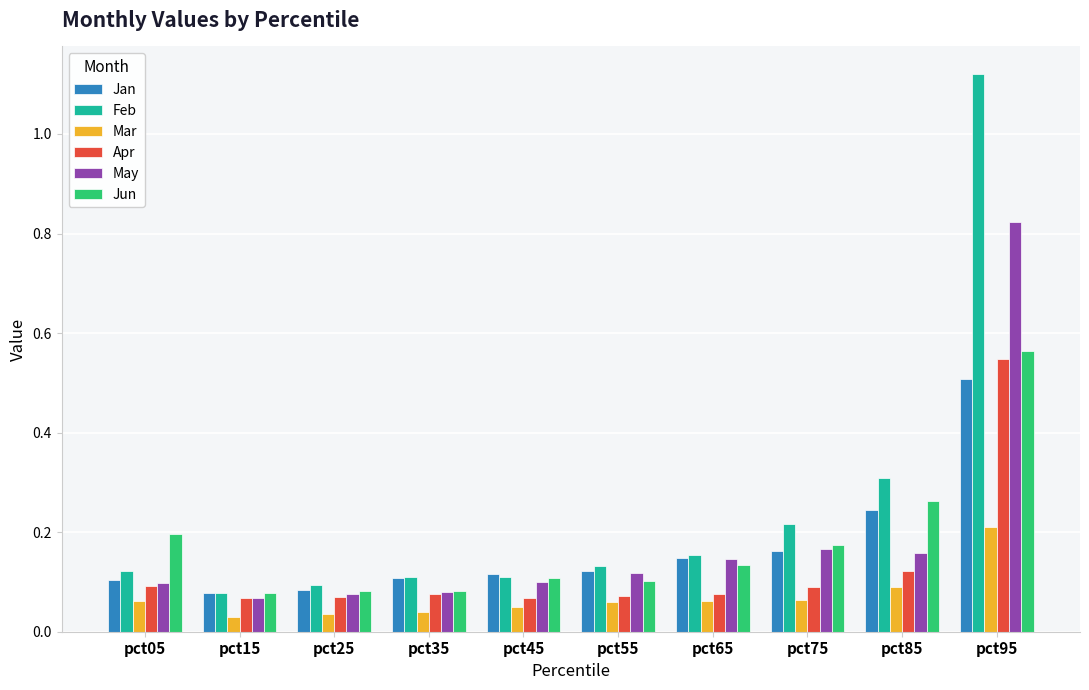

Is it true that Mar equals 0.1 at pct95?

False